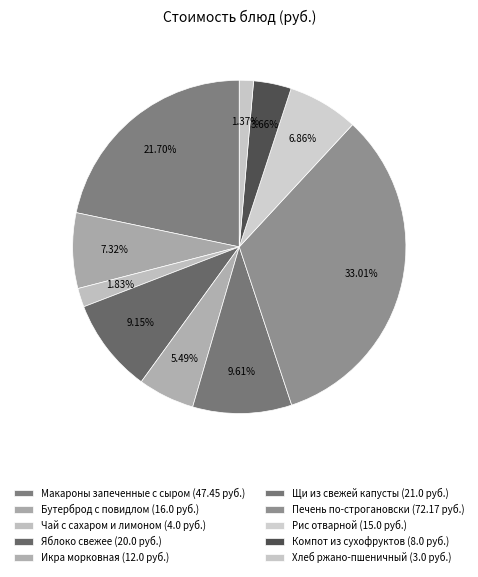

Count the number of slices in the pie.

10